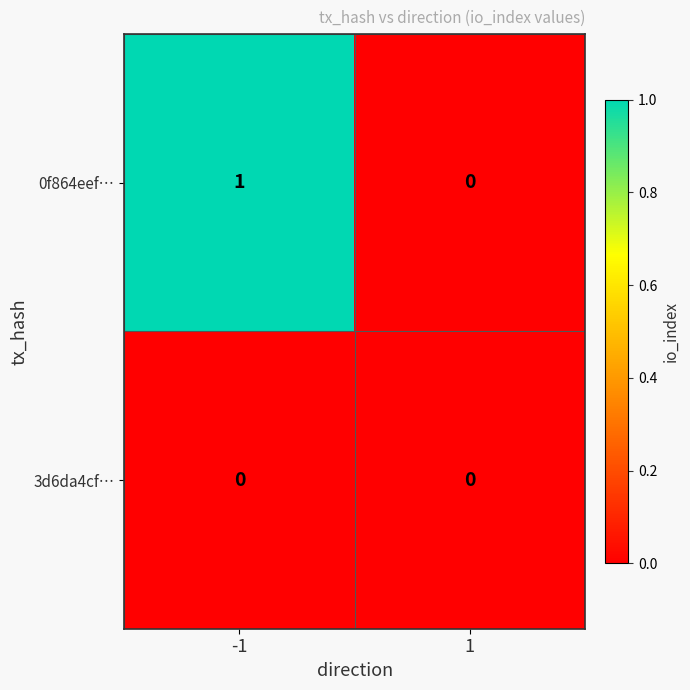

Reading right to left, transcribe all the data shown in this chart.

0f864eef…: 1=0	-1=1
3d6da4cf…: 1=0	-1=0